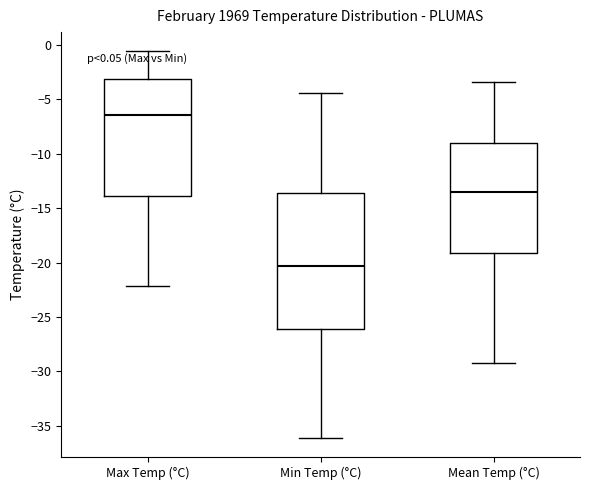

Which box is the tallest, from its lower edge to its upper edge?

Min Temp (°C)